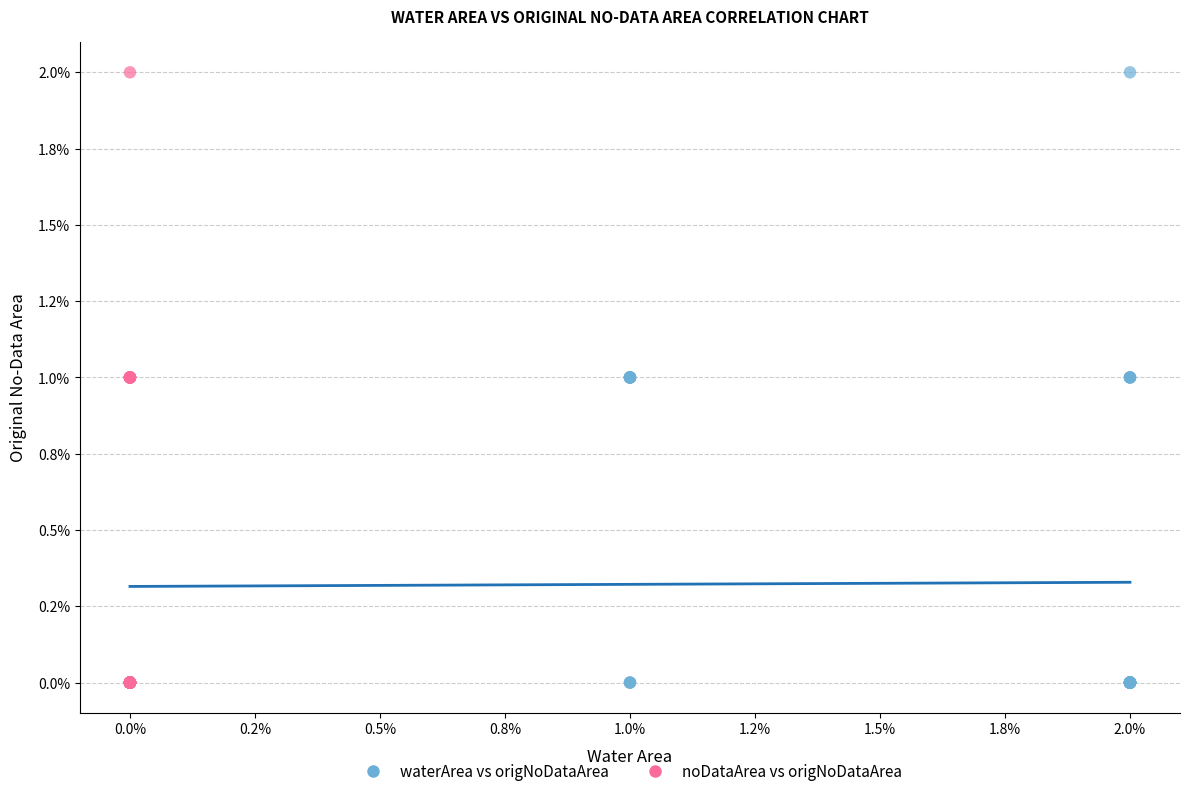

What are all the series names shown in the legend?

waterArea vs origNoDataArea, noDataArea vs origNoDataArea